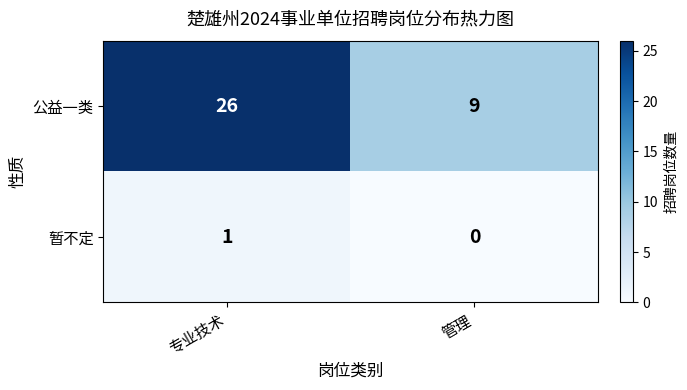

True or false: 公益一类 has a value of 17 at 专业技术.

False